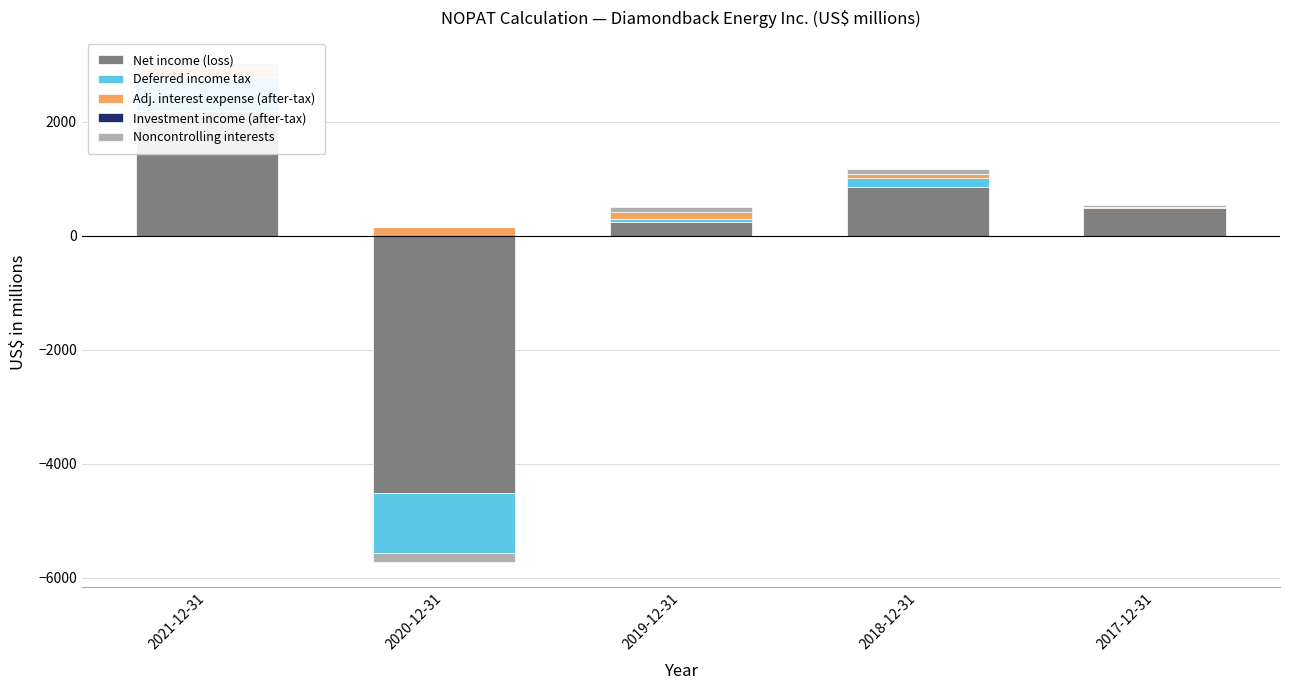

What is the difference between the highest and lowest values at 2021-12-31?

2182